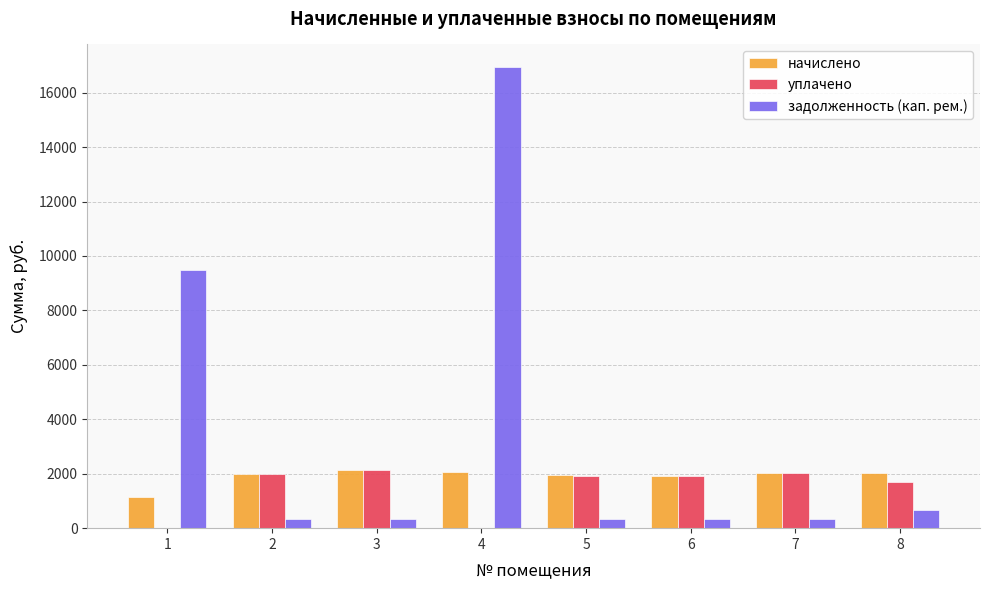

What is the sum of all задолженность (кап. рем.) values?

28754.6